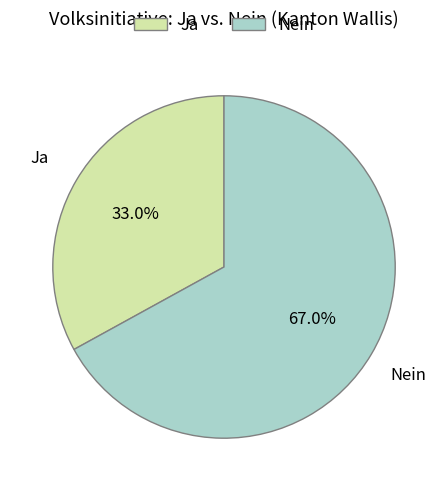

What percentage is the Ja slice, to the nearest percent?

33%